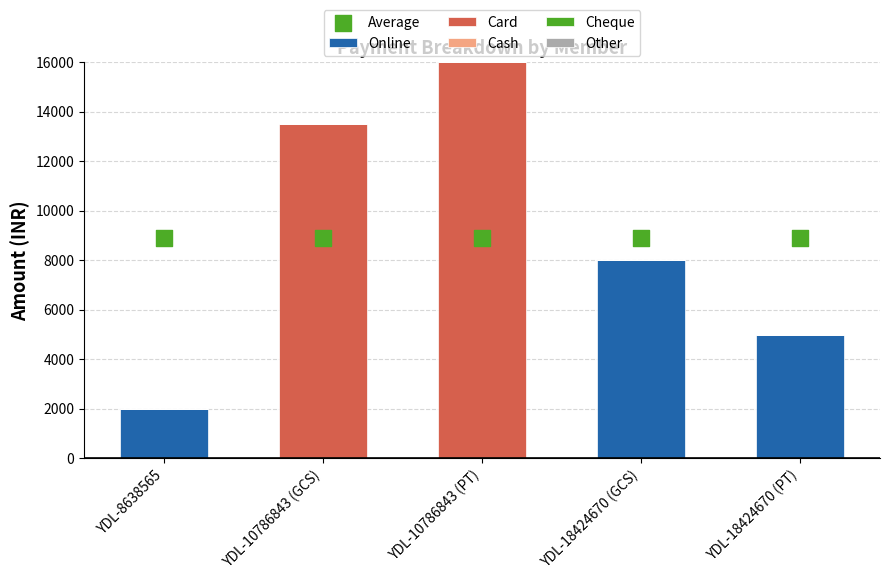

Which series reaches the maximum Y coordinate?

Card